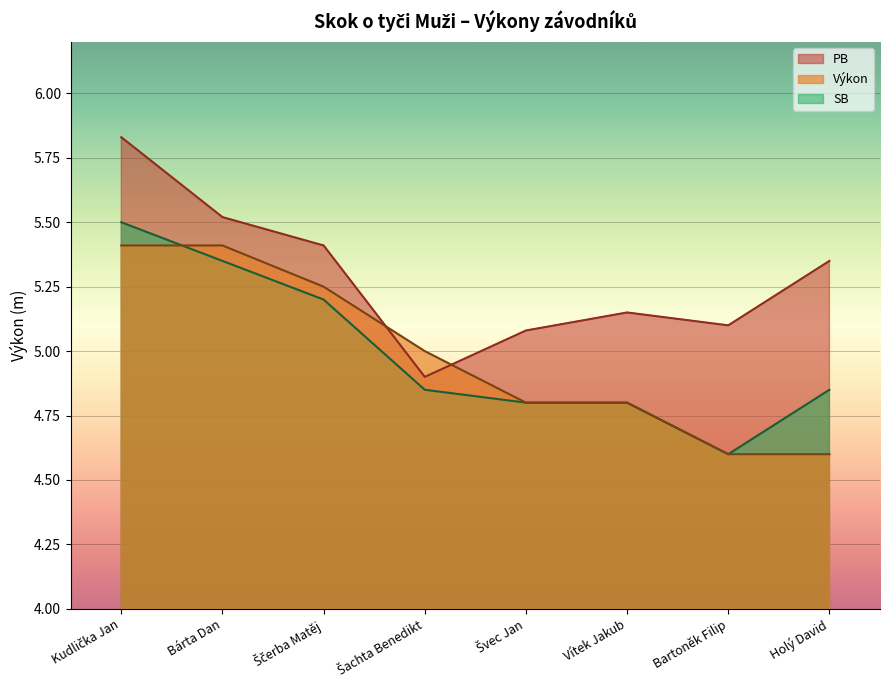

Count the number of categories in the chart.

8